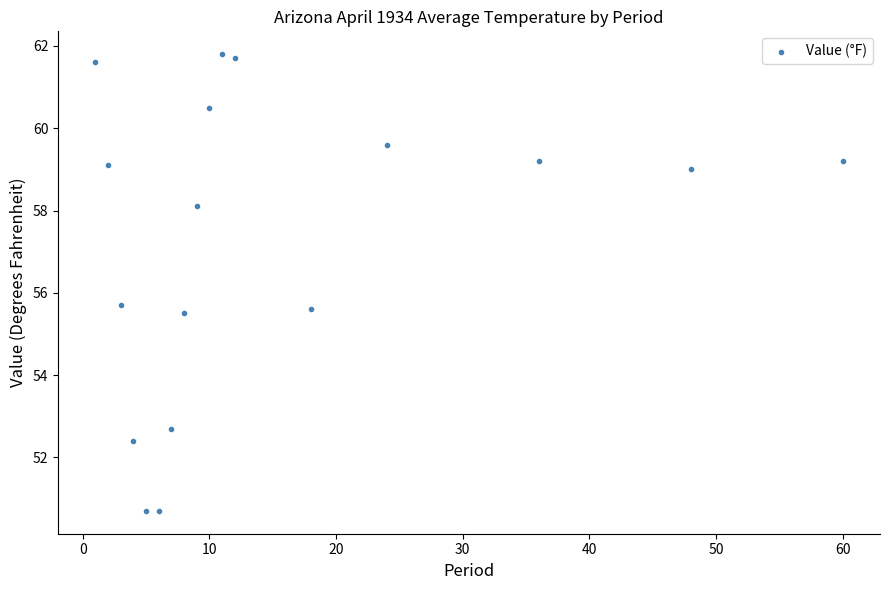

What is the range of X values (max minus min)?

59.0